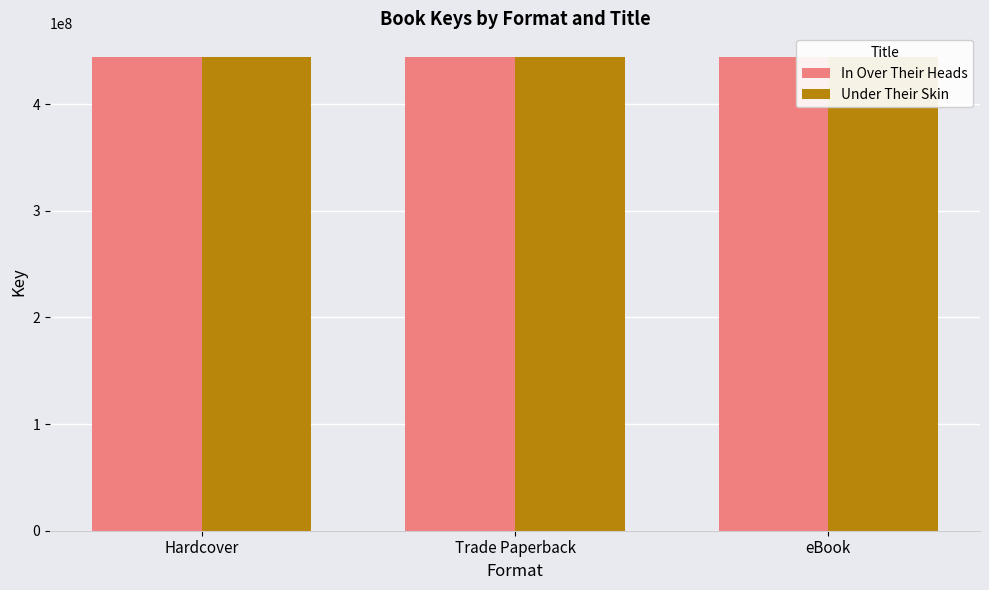

Which series changed the most between Hardcover and eBook?

In Over Their Heads